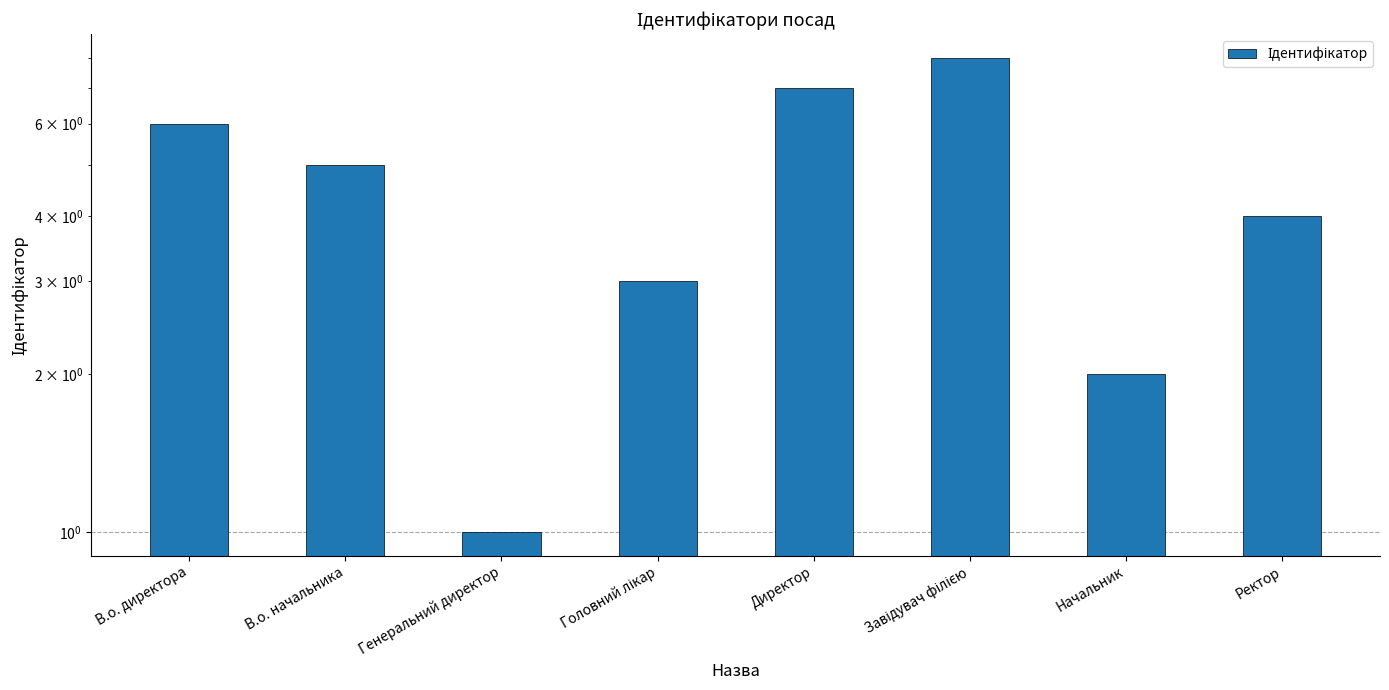

How many distinct data groups are displayed?

1